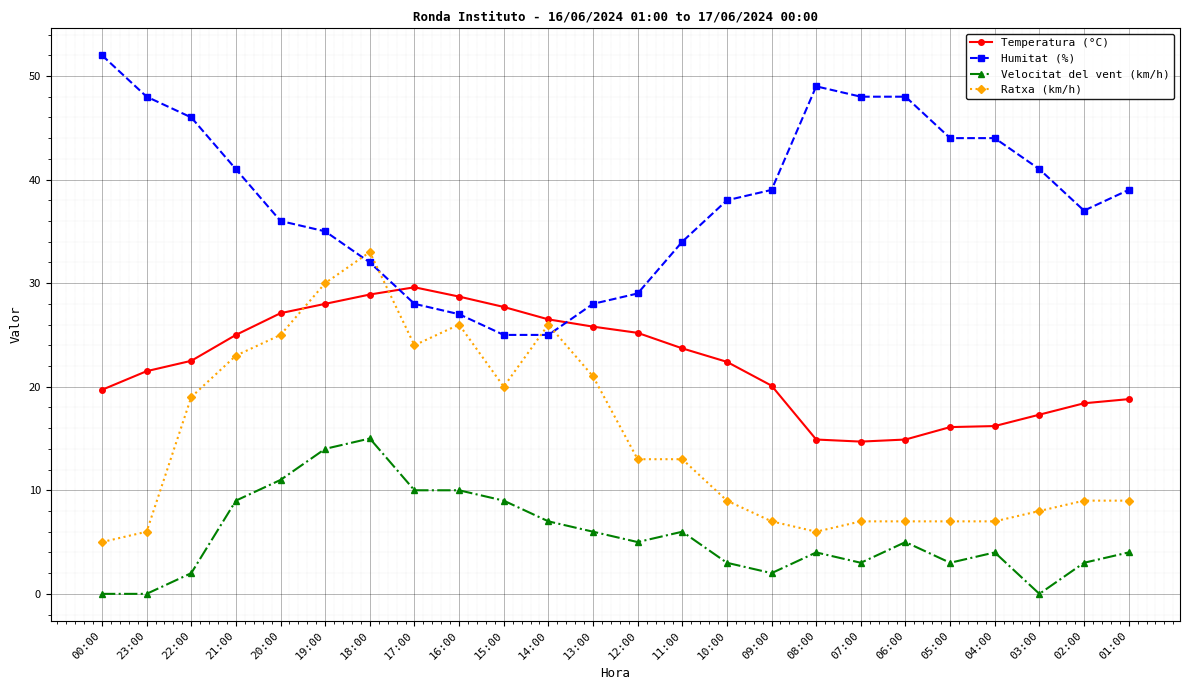

How many categories are shown in the chart?

24